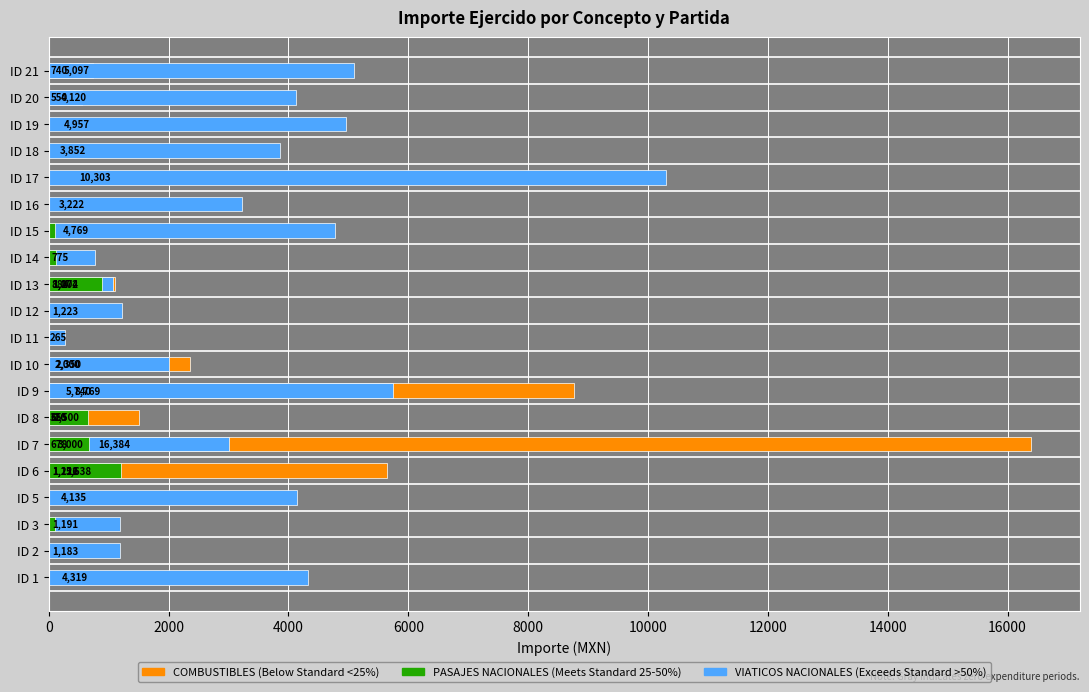

Reading left to right, extract all data points from this chart.

COMBUSTIBLES (Below Standard): 0.0	0.0	0.0	0.0	5637.7	16384.0	1500.0	8769.1	2350.1	0.0	0.0	1103.8	0.0	0.0	0.0	0.0	0.0	0.0	550.0	740.0
VIATICOS NACIONALES (Exceeds Standard): 4318.6	1183.0	1191.0	4134.7	1126.0	3000.0	320.0	5740.0	2000.0	265.0	1223.0	1072.0	775.0	4768.9	3222.4	10303.2	3852.5	4956.8	4120.0	5097.0
PASAJES NACIONALES (Meets Standard): 0.0	0.0	100.0	0.0	1212.0	678.0	655.0	0.0	0.0	0.0	0.0	884.0	120.0	100.0	0.0	0.0	0.0	0.0	0.0	0.0